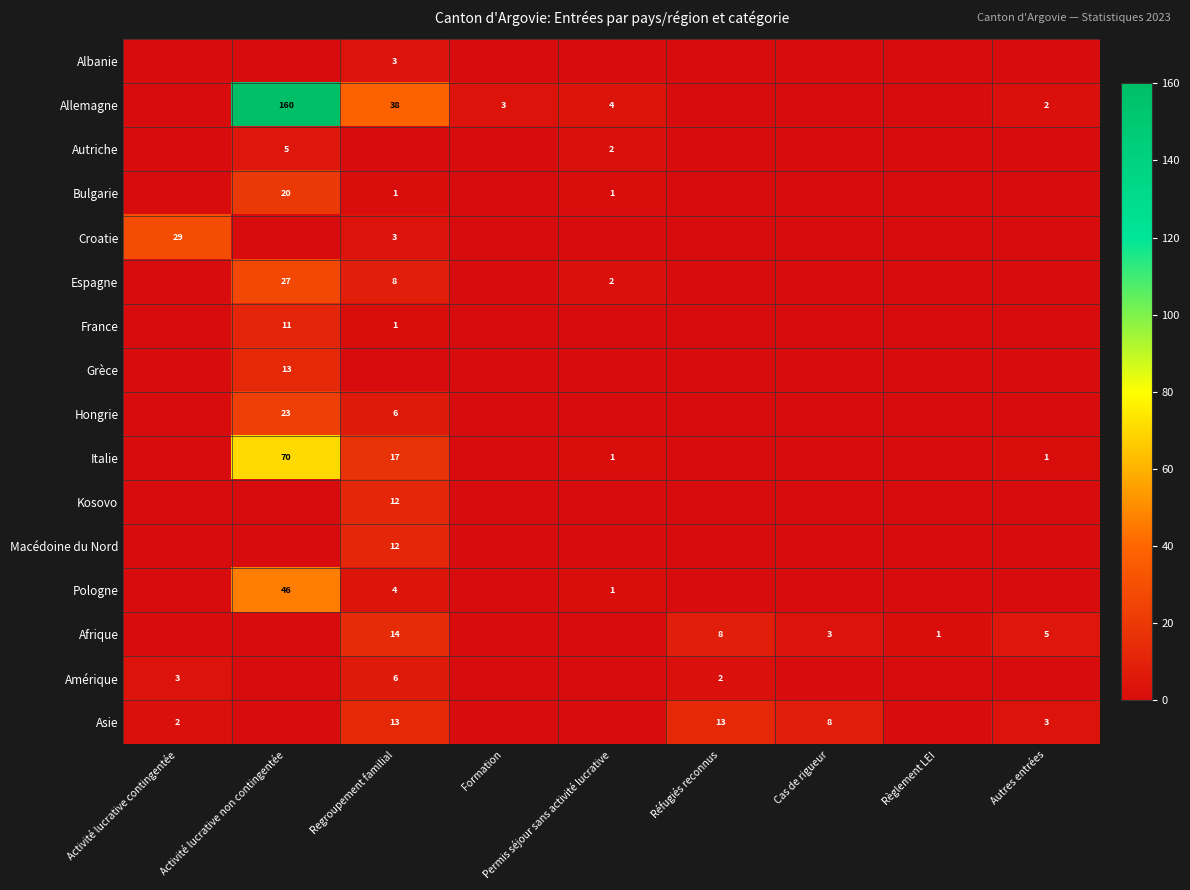

Between Activité lucrative non contingentée and Cas de rigueur, which series saw the biggest shift?

Allemagne